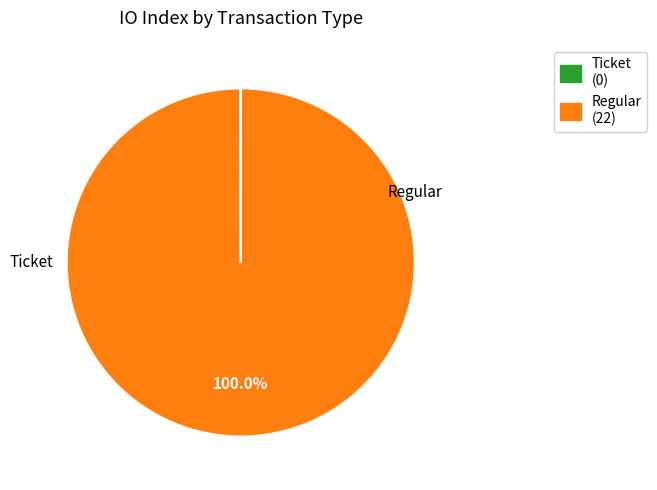

Which slice represents more than half of the pie?

Regular (22)